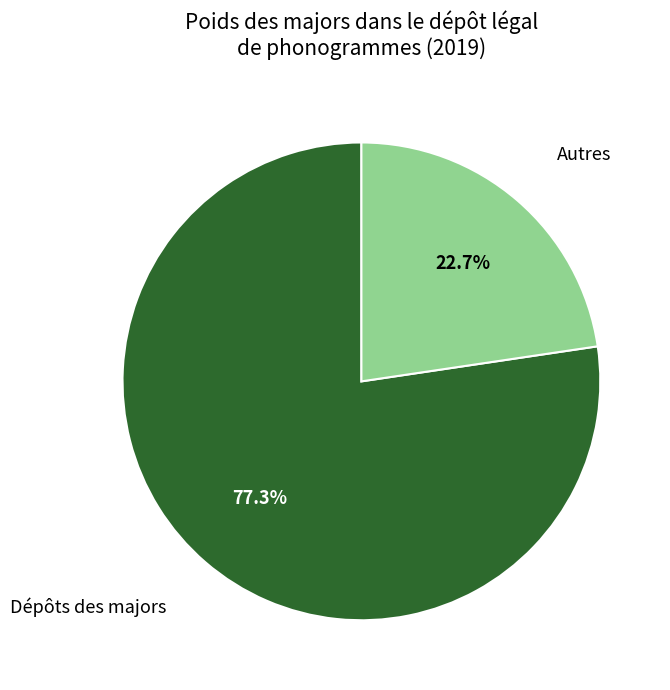

Is there any slice that represents more than half of the pie?

Yes